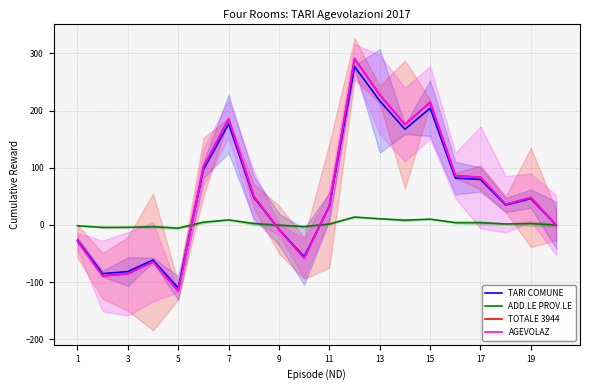

Where do TARI COMUNE and AGEVOLAZ first cross each other?

9 and 11